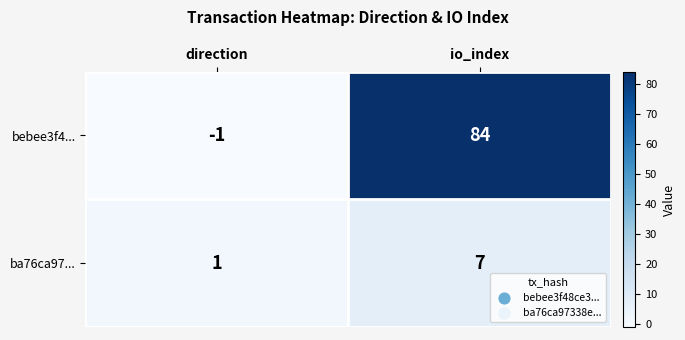

What is the maximum value shown in the chart?

84